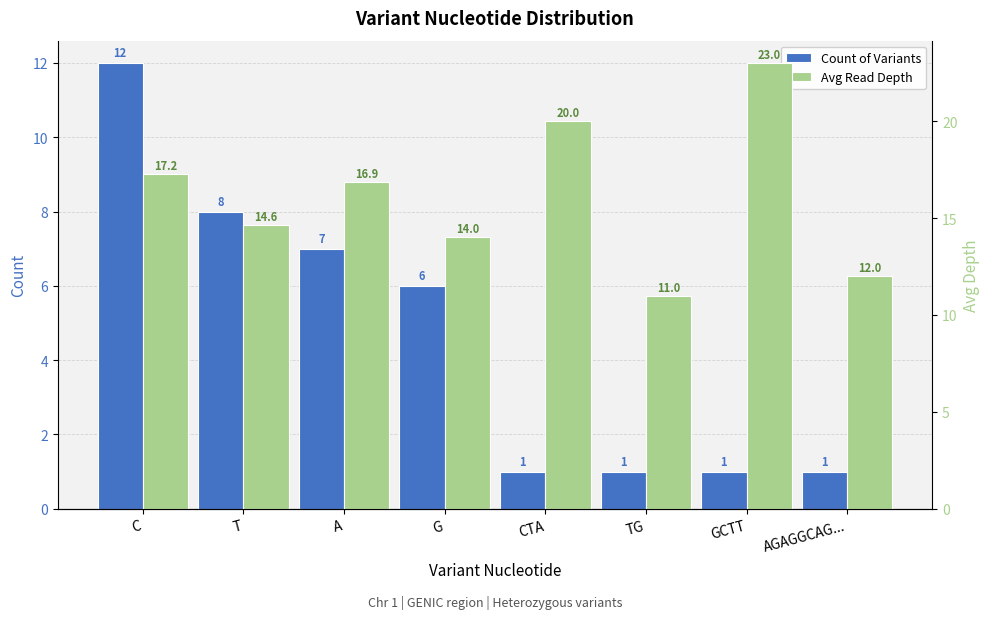

Which label corresponds to the smallest value in the chart?

CTA